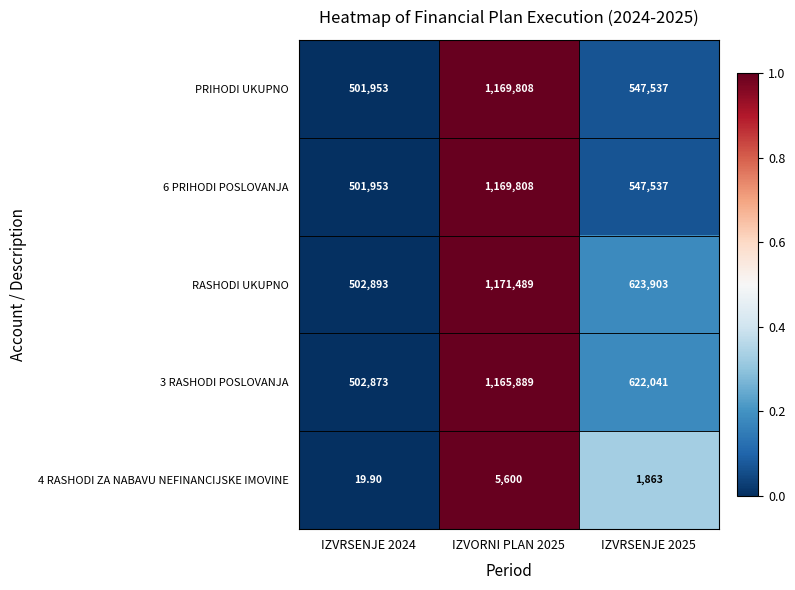

What is the total value across all series at IZVORNI PLAN 2025?

4682594.0